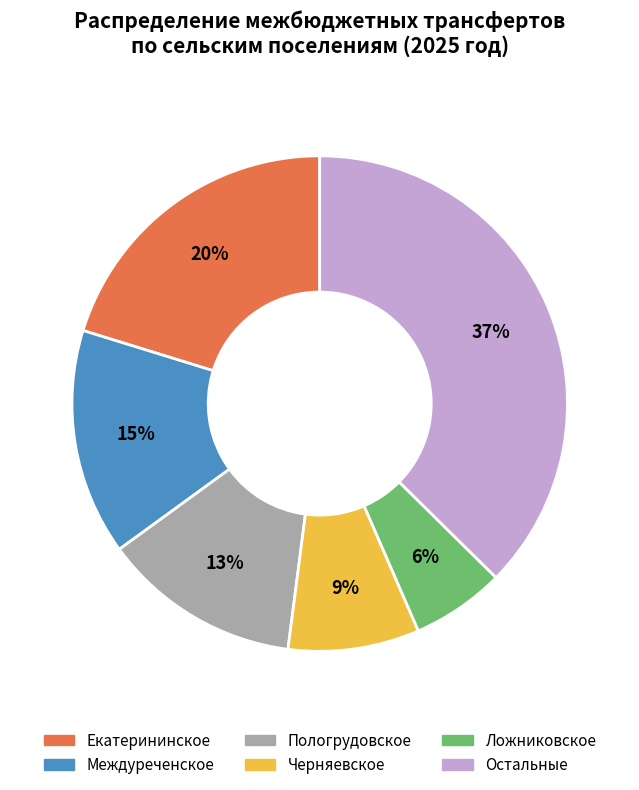

What is the ratio of the value at Черняевское to the value at Пологрудовское?

0.7